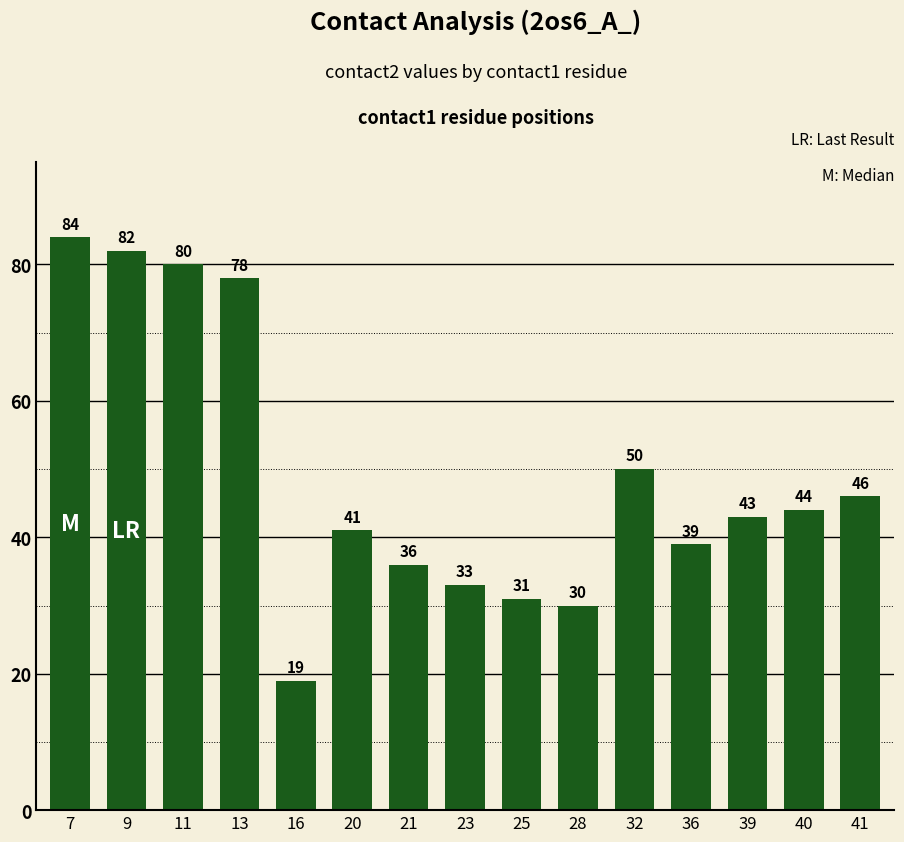

List the labels in order of value, smallest first.

16, 28, 25, 23, 21, 36, 20, 39, 40, 41, 32, 13, 11, 9, 7